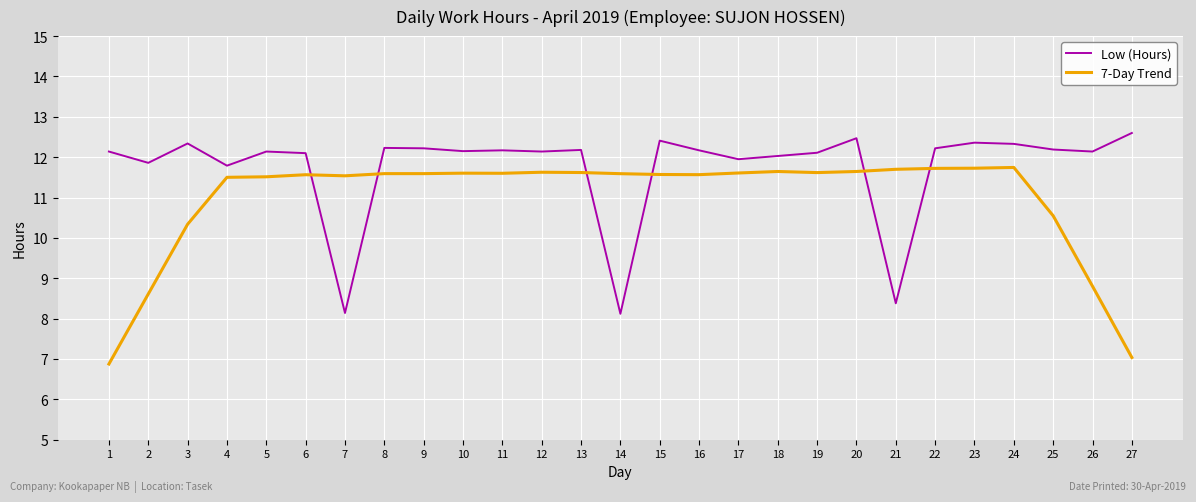

What is the spread (max minus min) of values at 20?

0.8